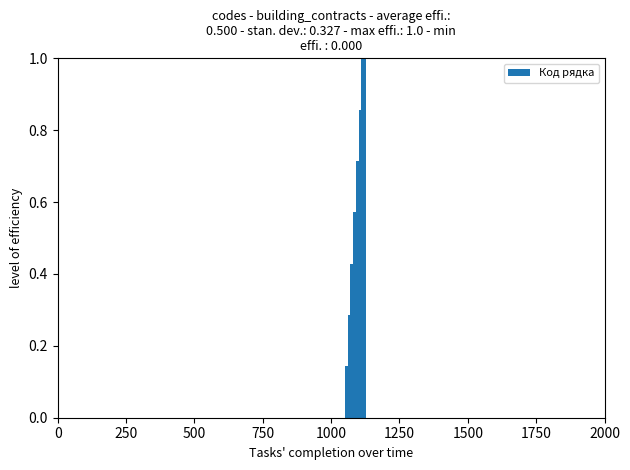

What is the sum of all values?

4.0